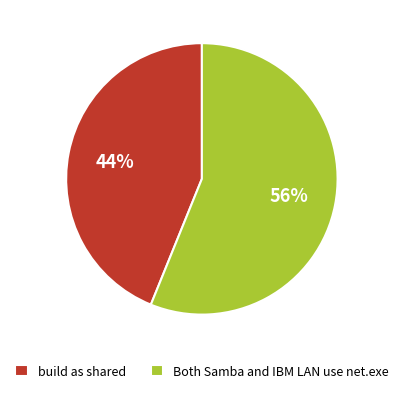

Which category accounts for the majority?

Both Samba and IBM LAN use net.exe